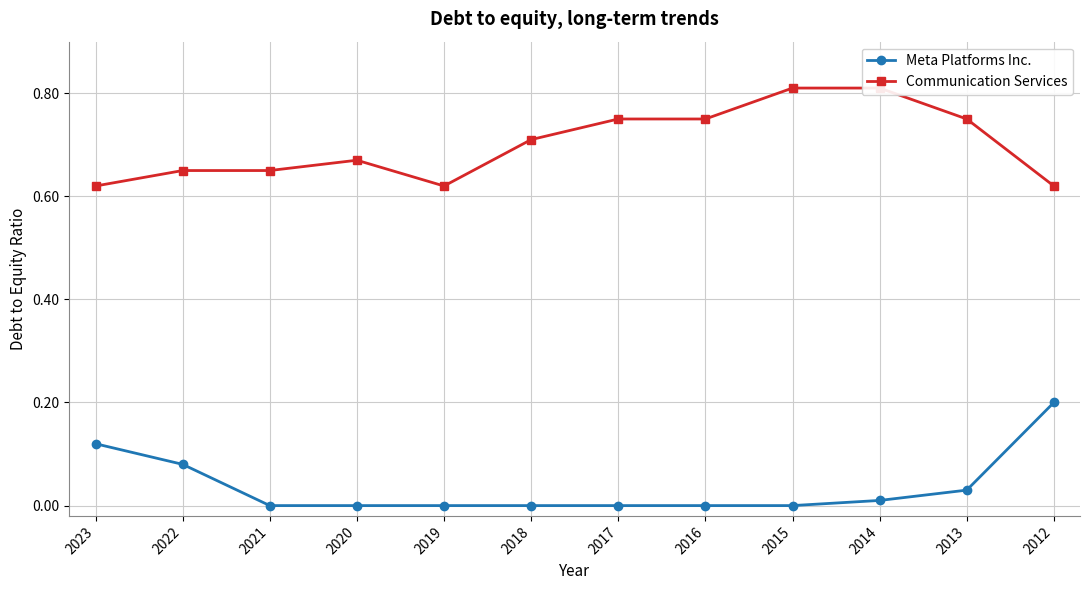

What are all the series names shown in the legend?

Meta Platforms Inc., Communication Services